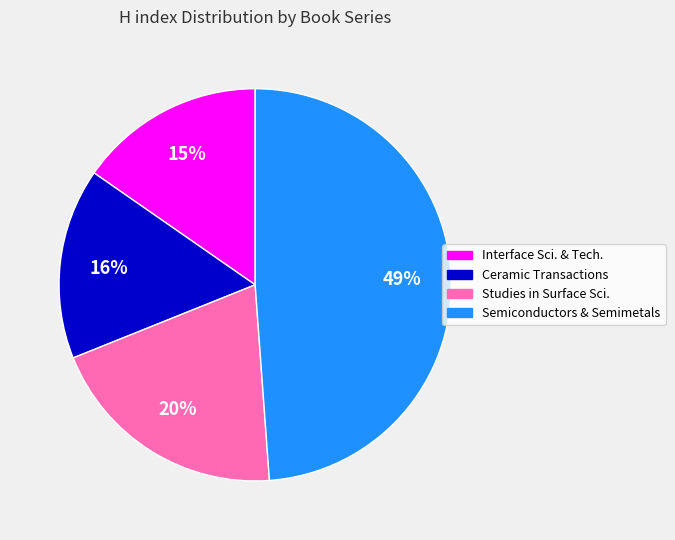

Does any single category account for the majority?

No